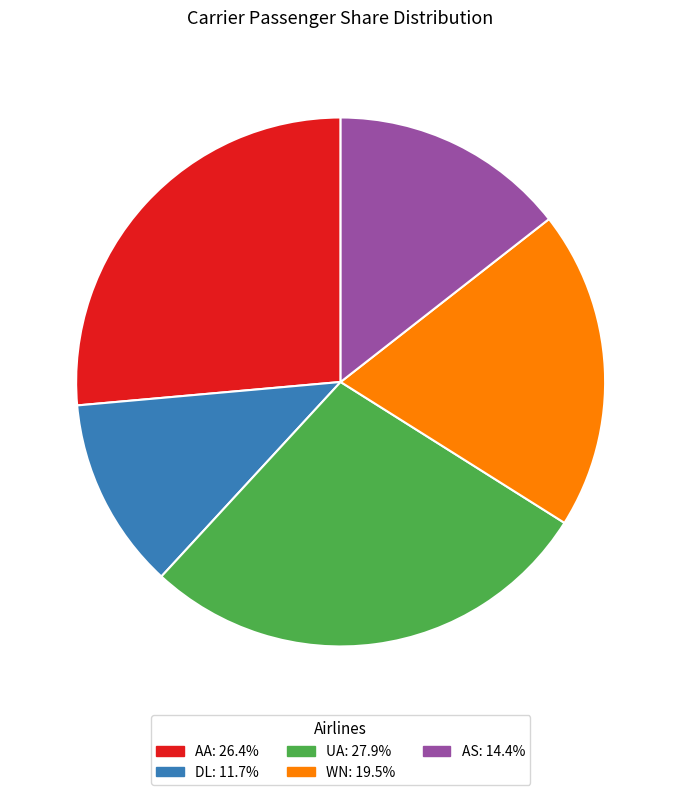

Which slice is the smallest?

DL